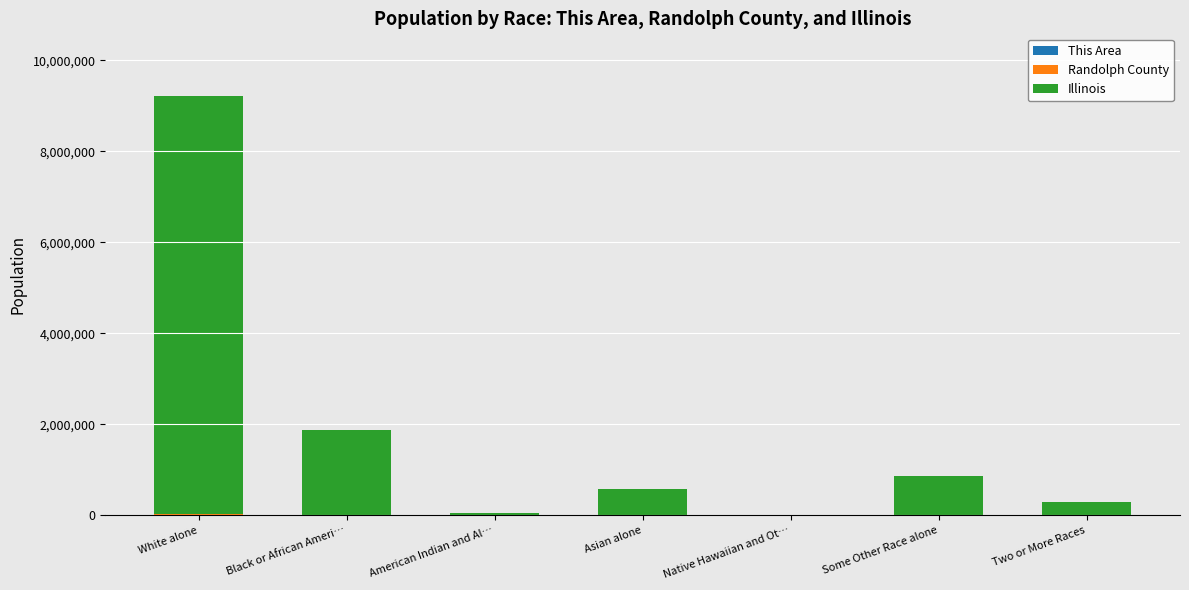

At which category is the sum across all series the highest?

White alone